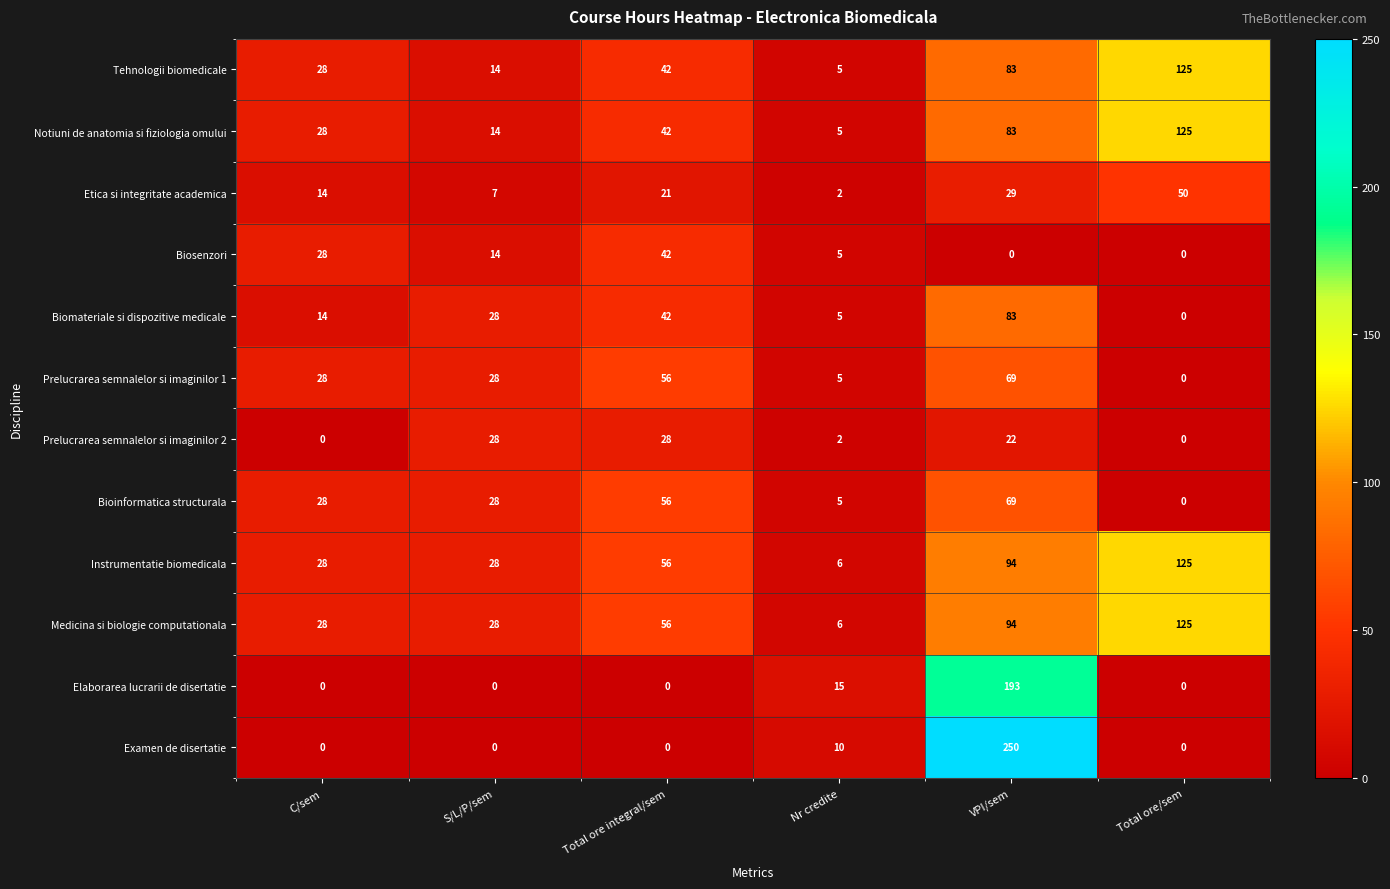

What is the sum of the Bioinformatica structurala values at VPI/sem and Total ore/sem?

69